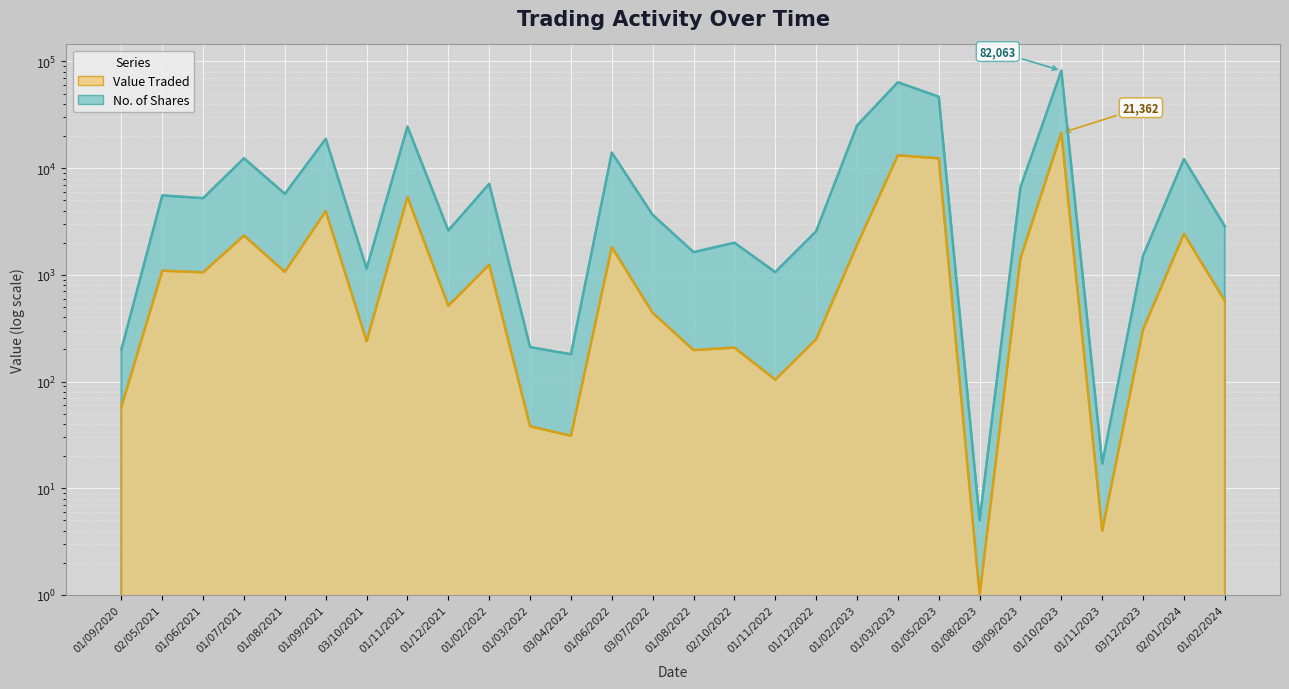

What is the sum of the No. of Shares values at 01/11/2021 and 01/02/2022?

31653